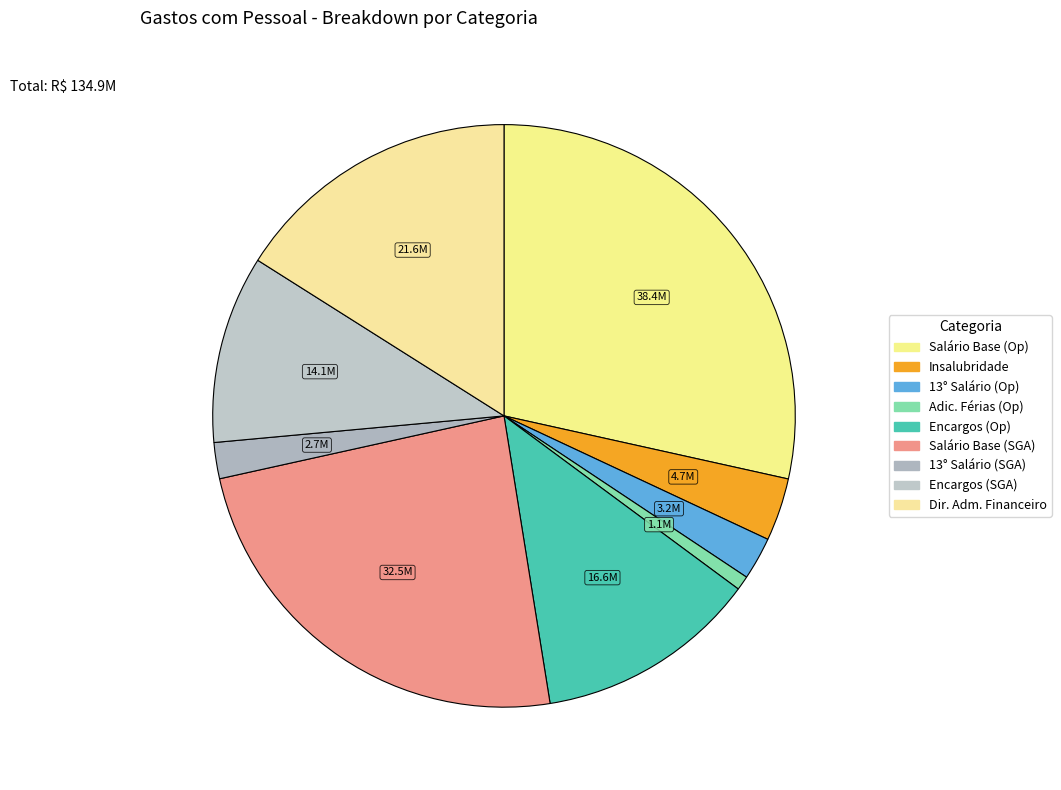

Is there a majority slice in this chart?

No